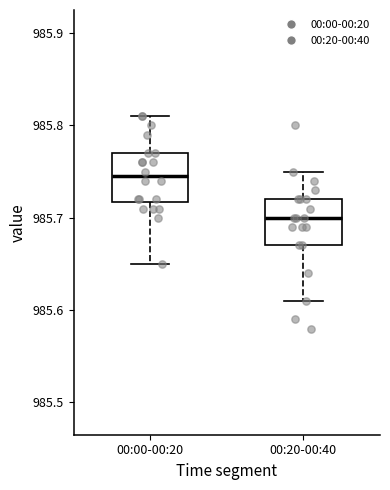

Where does the upper whisker of the box for 00:20-00:40 end on the y-axis? The values are not printed on the chart, so give them approximately, as read against the axis.

985.75